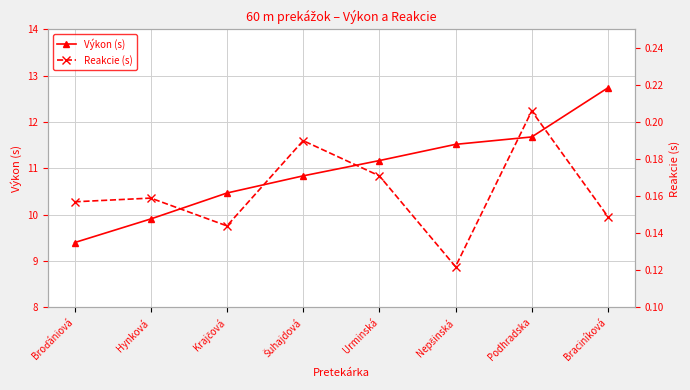

Is it true that Reakcie (s) equals 0.1 at Krajčová?

True